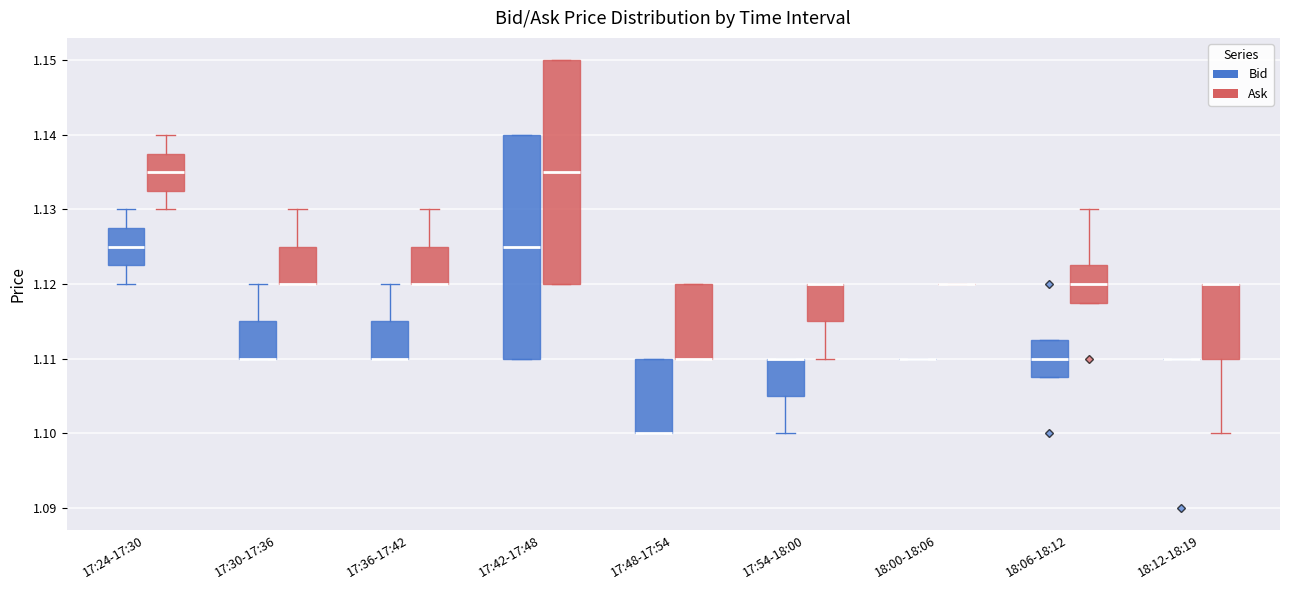

Reading left to right, transcribe this box plot: for each box, give where its median line is, the range the box spans, and where its two whiskers end, as read against the y-axis. The values are not printed on the chart, so give them approximately, as read against the axis.

17:24-17:30 (Bid): median 1.125, box 1.123 to 1.128, whiskers 1.120 to 1.130
17:24-17:30 (Ask): median 1.135, box 1.133 to 1.138, whiskers 1.130 to 1.140
17:30-17:36 (Bid): median 1.110 (drawn on the box's lower edge), box 1.110 to 1.115, whiskers 1.110 to 1.120
17:30-17:36 (Ask): median 1.120 (drawn on the box's lower edge), box 1.120 to 1.125, whiskers 1.120 to 1.130
17:36-17:42 (Bid): median 1.110 (drawn on the box's lower edge), box 1.110 to 1.115, whiskers 1.110 to 1.120
17:36-17:42 (Ask): median 1.120 (drawn on the box's lower edge), box 1.120 to 1.125, whiskers 1.120 to 1.130
17:42-17:48 (Bid): median 1.125, box 1.110 to 1.140, whiskers 1.110 to 1.140
17:42-17:48 (Ask): median 1.135, box 1.120 to 1.150, whiskers 1.120 to 1.150
17:48-17:54 (Bid): median 1.100 (drawn on the box's lower edge), box 1.100 to 1.110, whiskers 1.100 to 1.110
17:48-17:54 (Ask): median 1.110 (drawn on the box's lower edge), box 1.110 to 1.120, whiskers 1.110 to 1.120
17:54-18:00 (Bid): median 1.110 (drawn on the box's upper edge), box 1.105 to 1.110, whiskers 1.100 to 1.110
17:54-18:00 (Ask): median 1.120 (drawn on the box's upper edge), box 1.115 to 1.120, whiskers 1.110 to 1.120
18:00-18:06 (Bid): box collapsed to a line at 1.110, whiskers 1.110 to 1.110
18:00-18:06 (Ask): box collapsed to a line at 1.120, whiskers 1.120 to 1.120
18:06-18:12 (Bid): median 1.110, box 1.108 to 1.113, whiskers 1.108 to 1.113
18:06-18:12 (Ask): median 1.120, box 1.118 to 1.123, whiskers 1.118 to 1.130
18:12-18:19 (Bid): box collapsed to a line at 1.110, whiskers 1.110 to 1.110
18:12-18:19 (Ask): median 1.120 (drawn on the box's upper edge), box 1.110 to 1.120, whiskers 1.100 to 1.120